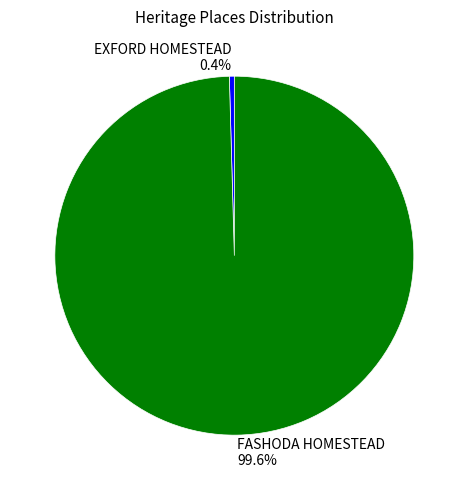

Which category has the smallest portion of the pie?

EXFORD HOMESTEAD